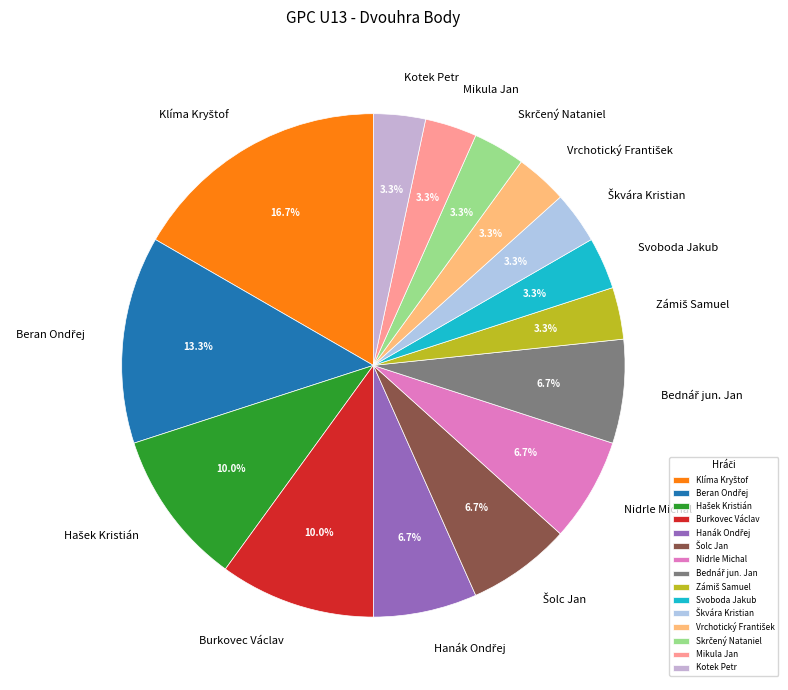

What portion of the pie excludes Kotek Petr?

96.7%